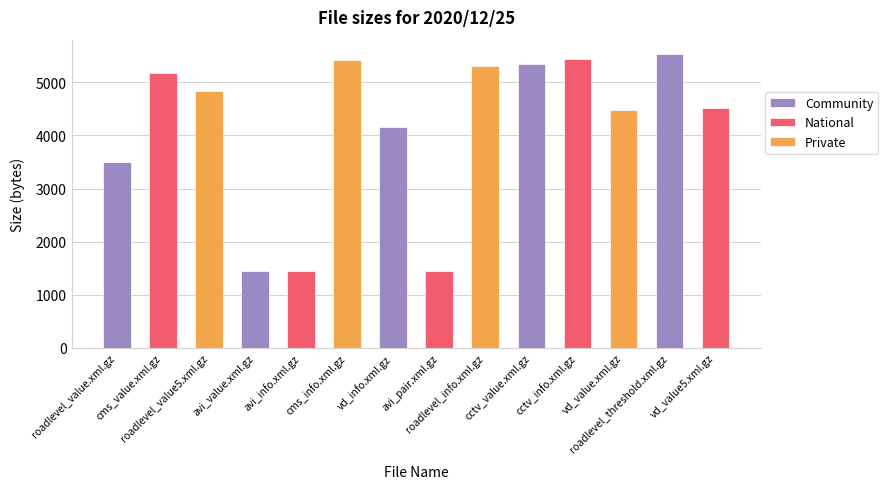

What position from the right is roadlevel_info.xml.gz?

6